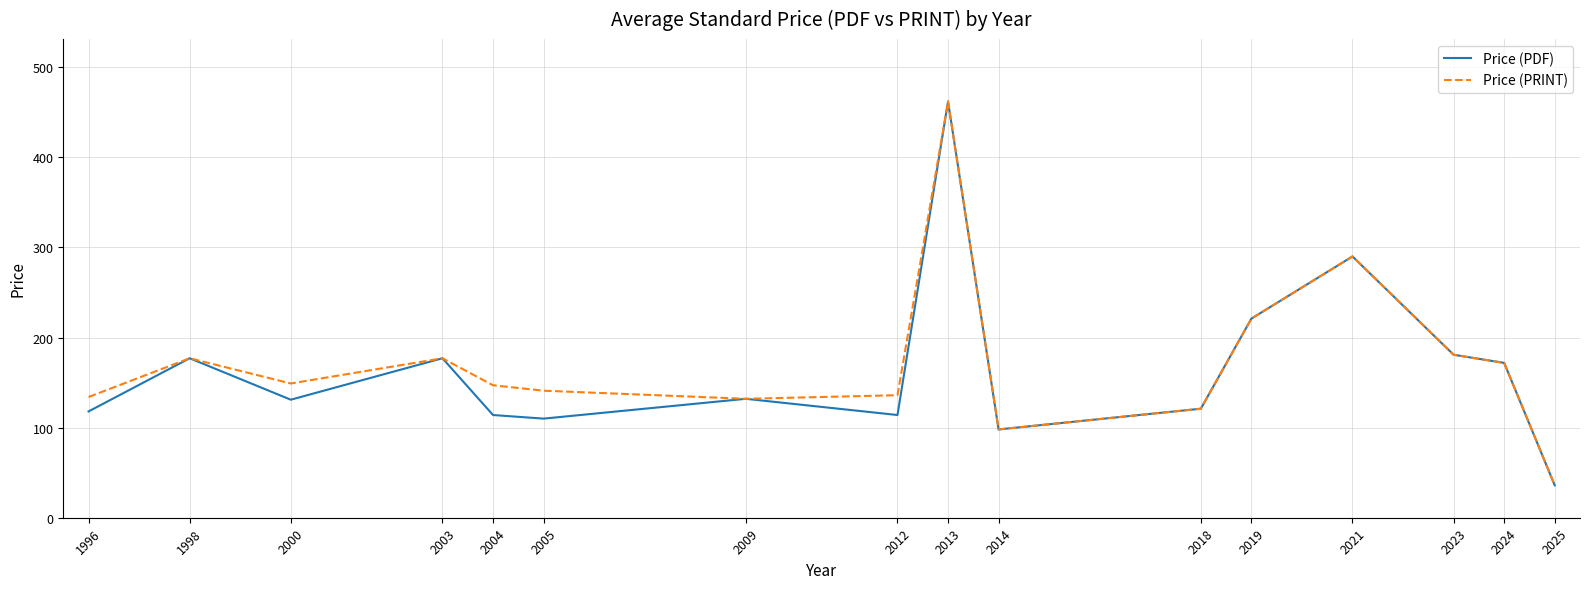

The value of Price (PRINT) at 2024 is 240.4. True or false?

False